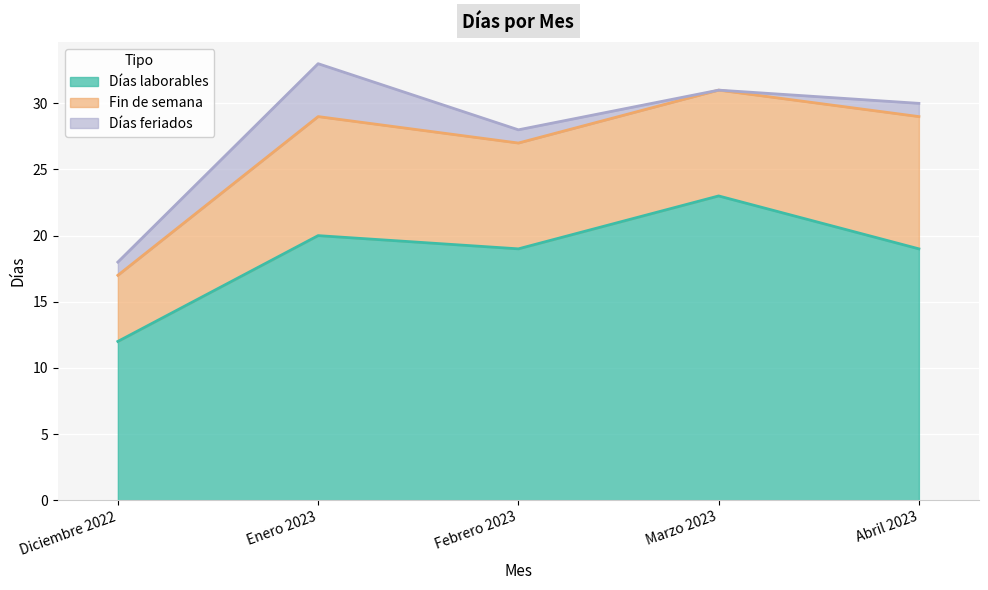

What is the minimum value for Fin de semana?

5